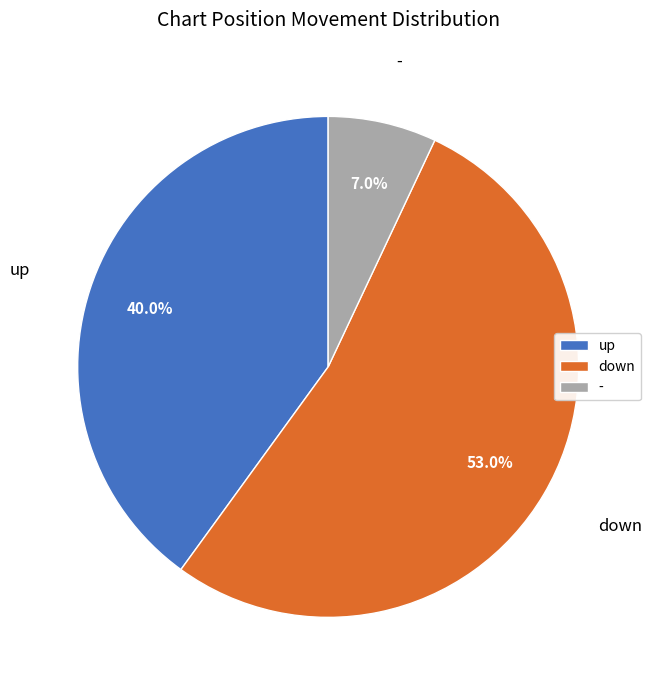

Rank the categories by value from highest to lowest.

down, up, -